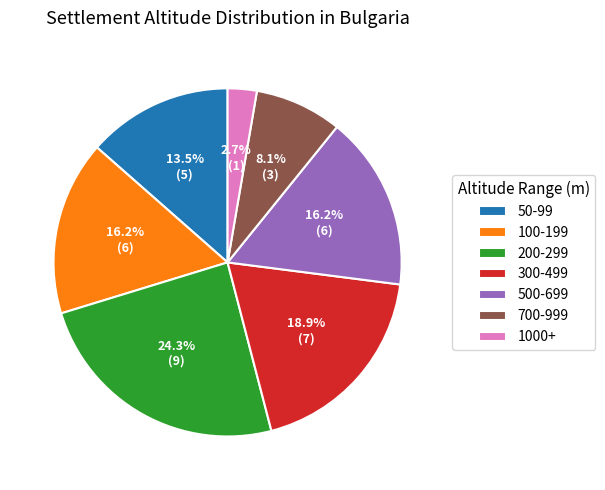

What percentage do 1000+ and 50-99 together represent?

16.2%